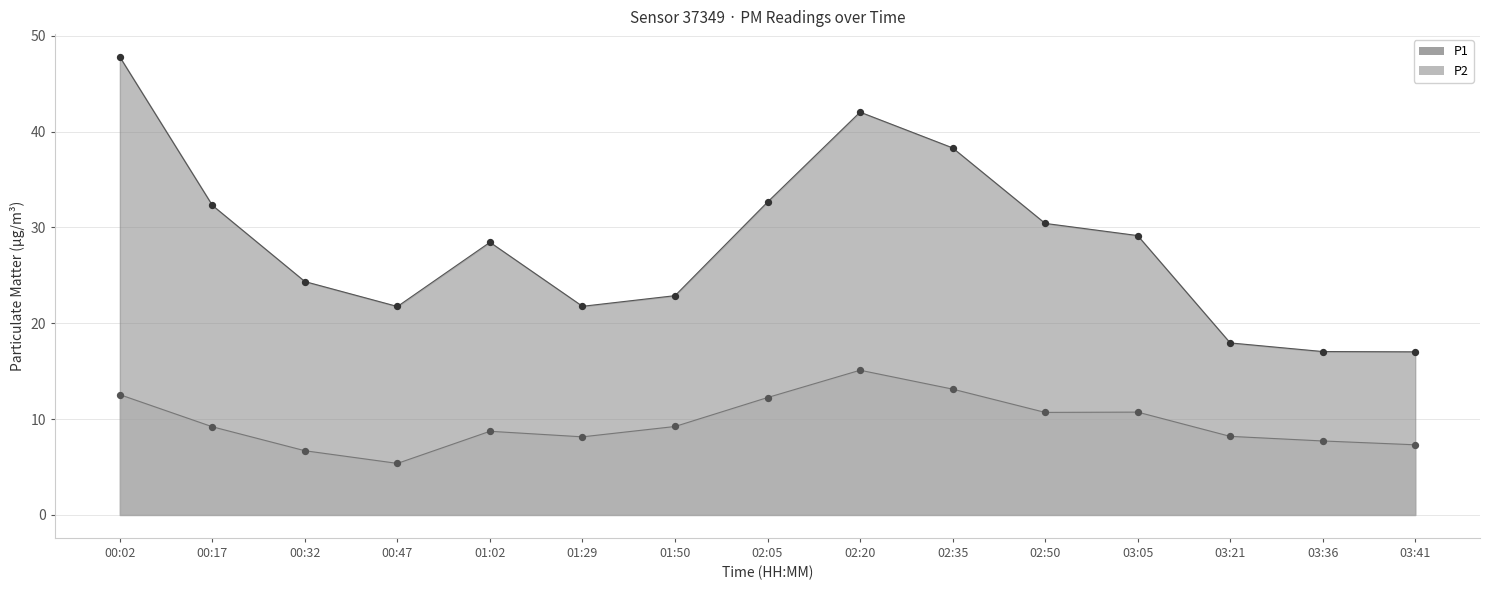

At which category is the sum across all series the highest?

00:02